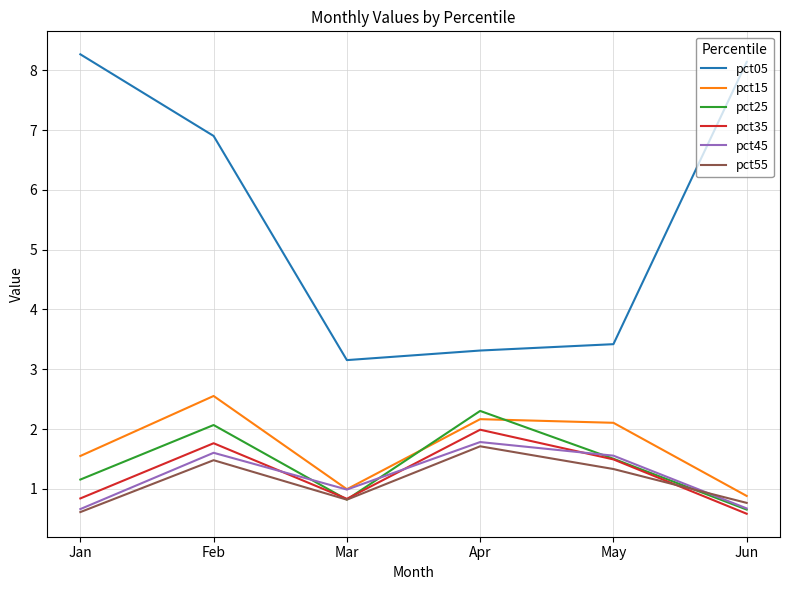

Count the number of data series in this chart.

6